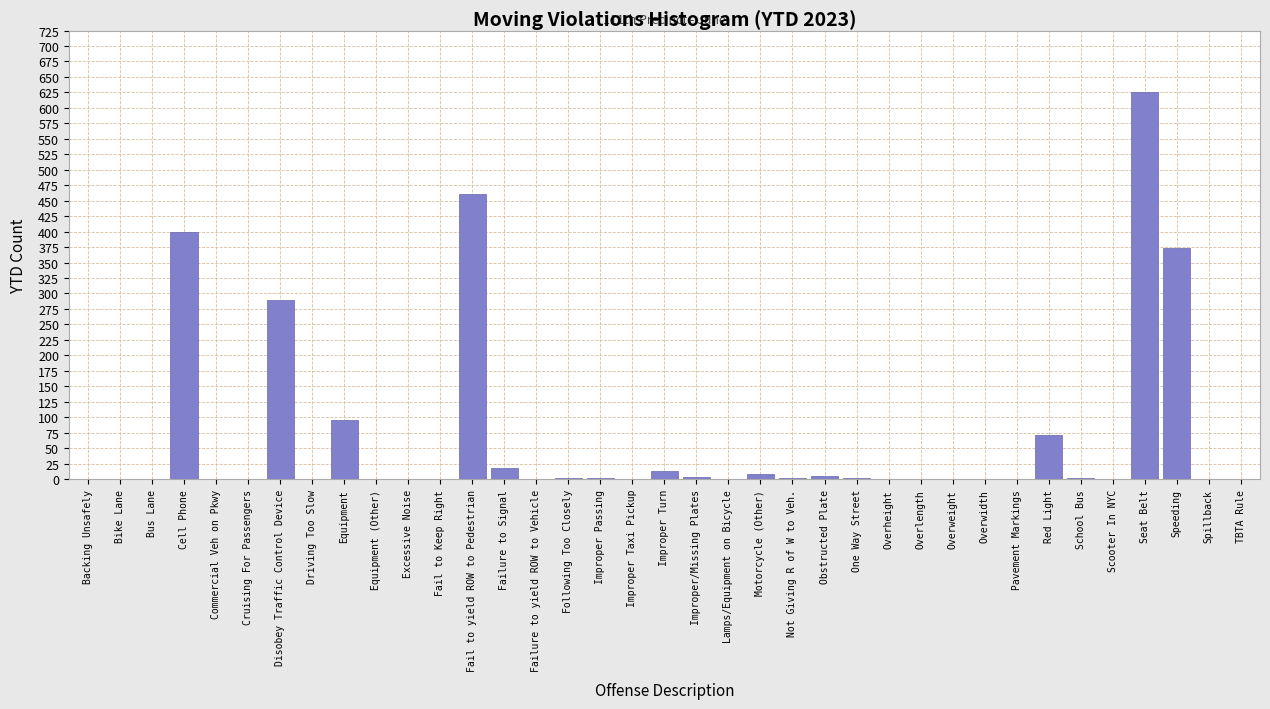

The chart shows a value of 428 at Fail to Keep Right. True or false?

False